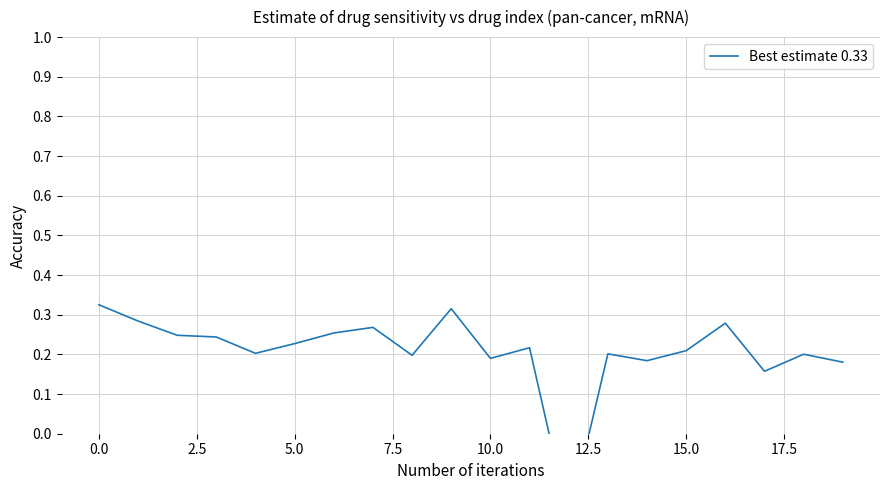

How many values are below 0?

1